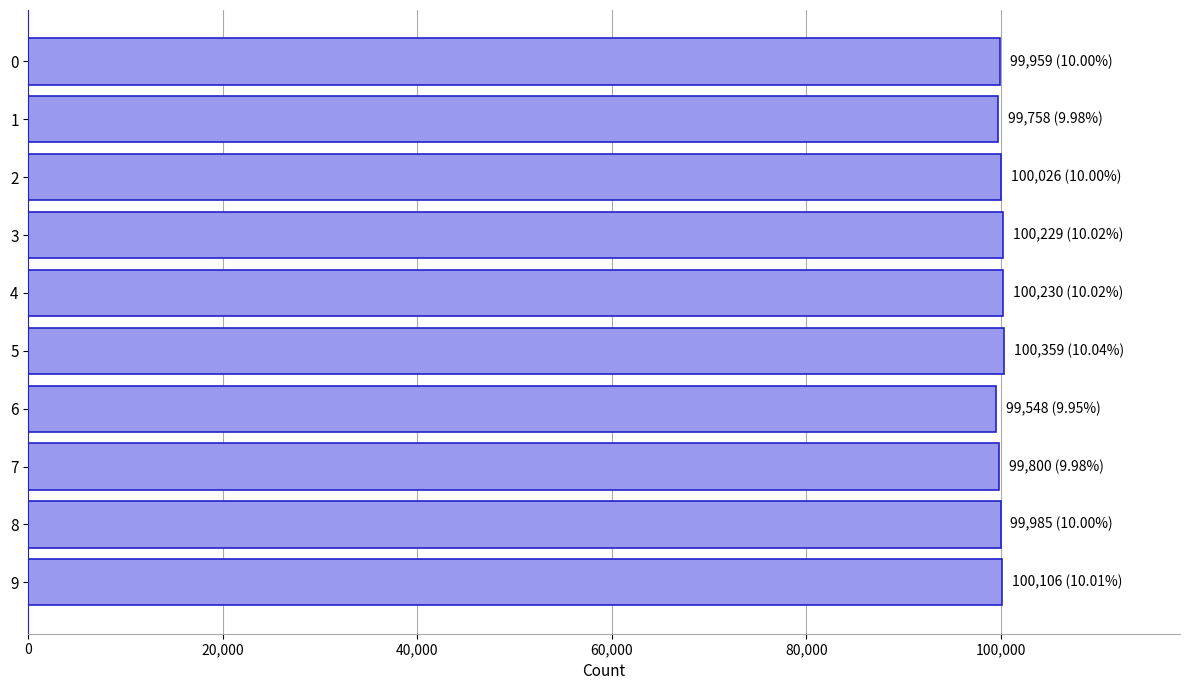

What is the average value?

100000